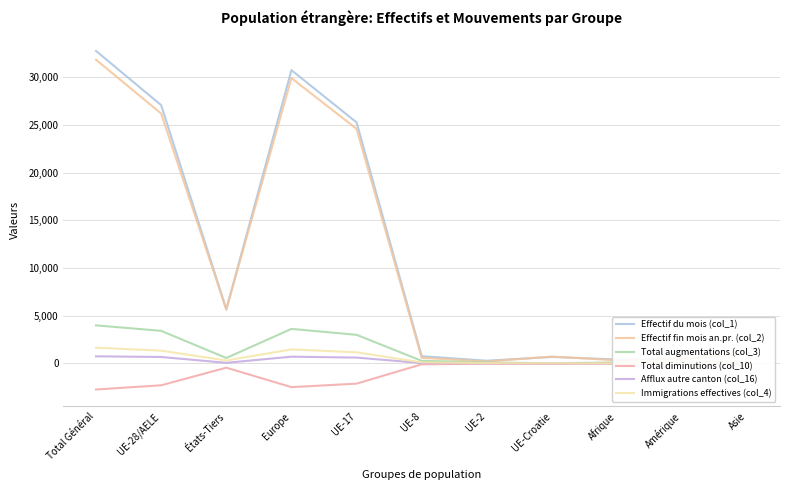

What are all the series names shown in the legend?

Effectif du mois (col_1), Effectif fin mois an.pr. (col_2), Total augmentations (col_3), Total diminutions (col_10), Afflux autre canton (col_16), Immigrations effectives (col_4)